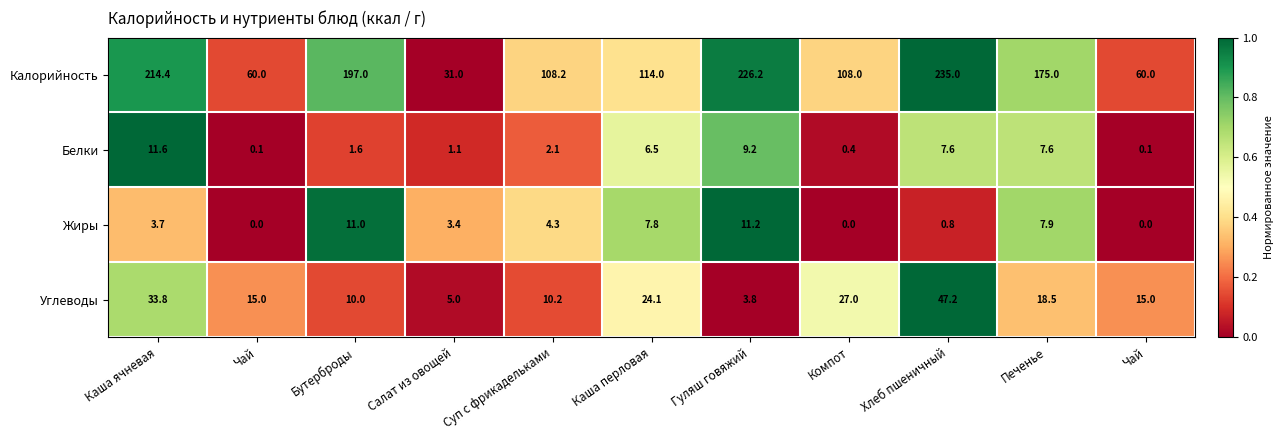

At which category is the sum across all series the highest?

Хлеб пшеничный